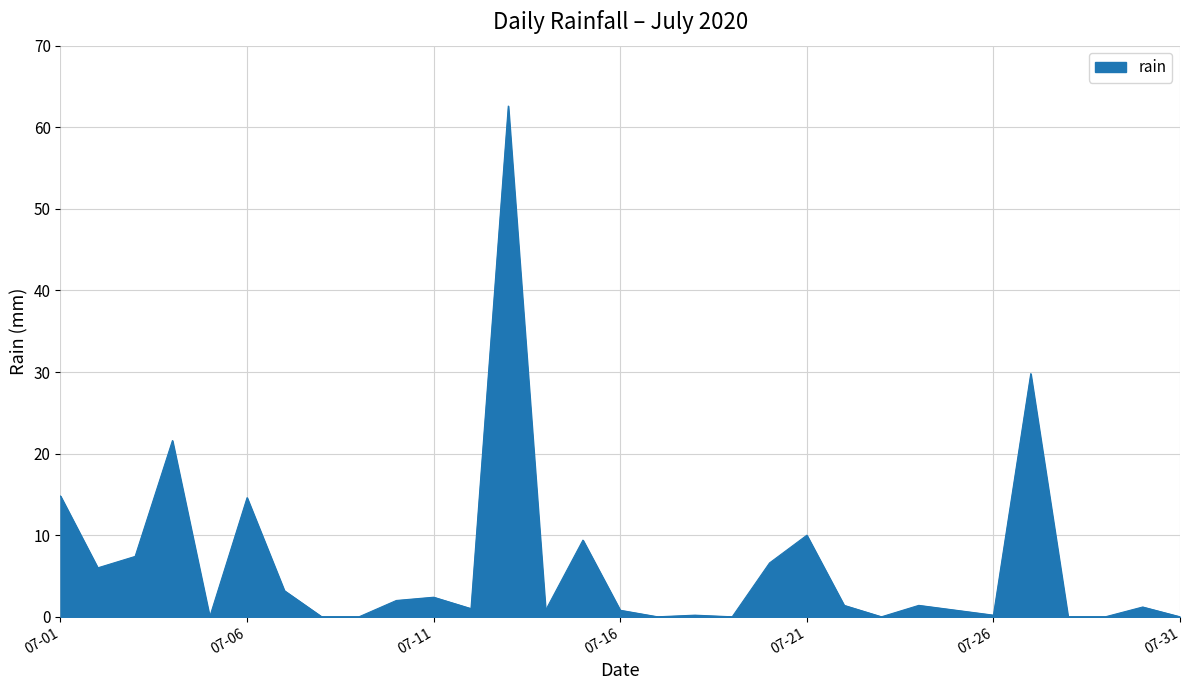

What is the difference between the maximum and minimum values?

62.6